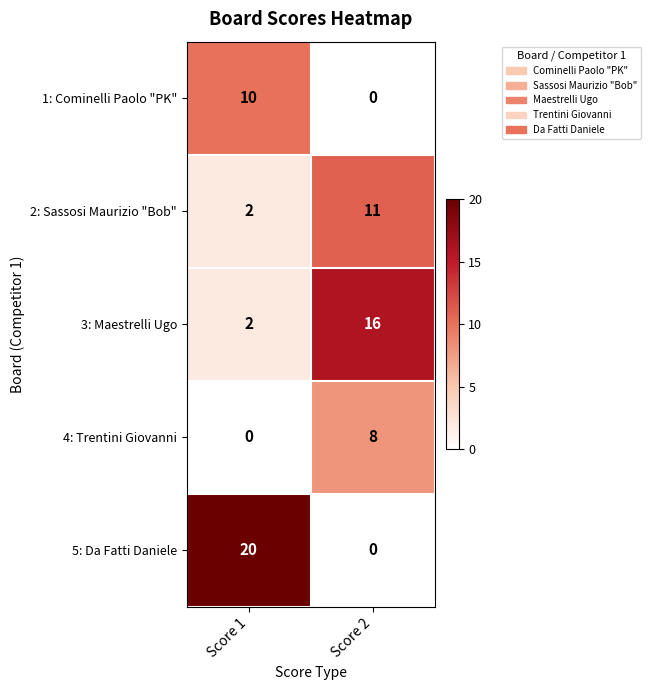

At which label is 4: Trentini Giovanni closest to 4?

Score 1